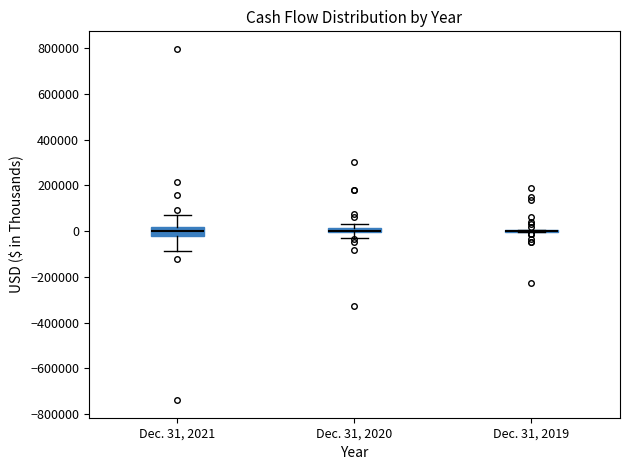

Which box is the tallest, from its lower edge to its upper edge?

Dec. 31, 2021